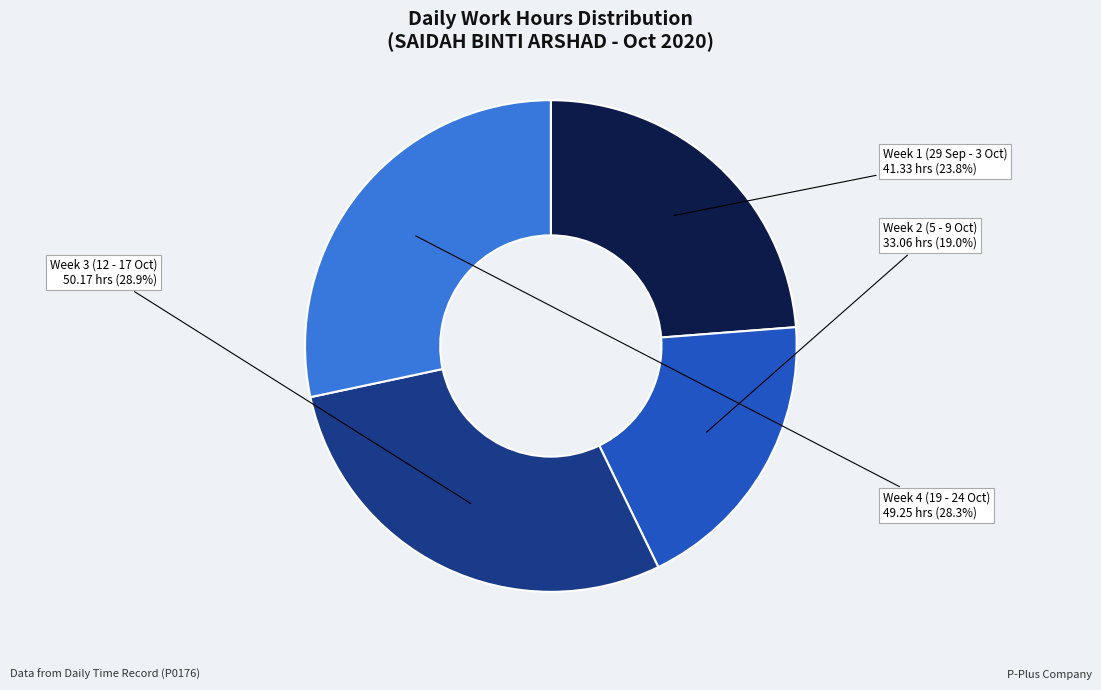

Is there any slice that represents more than half of the pie?

No